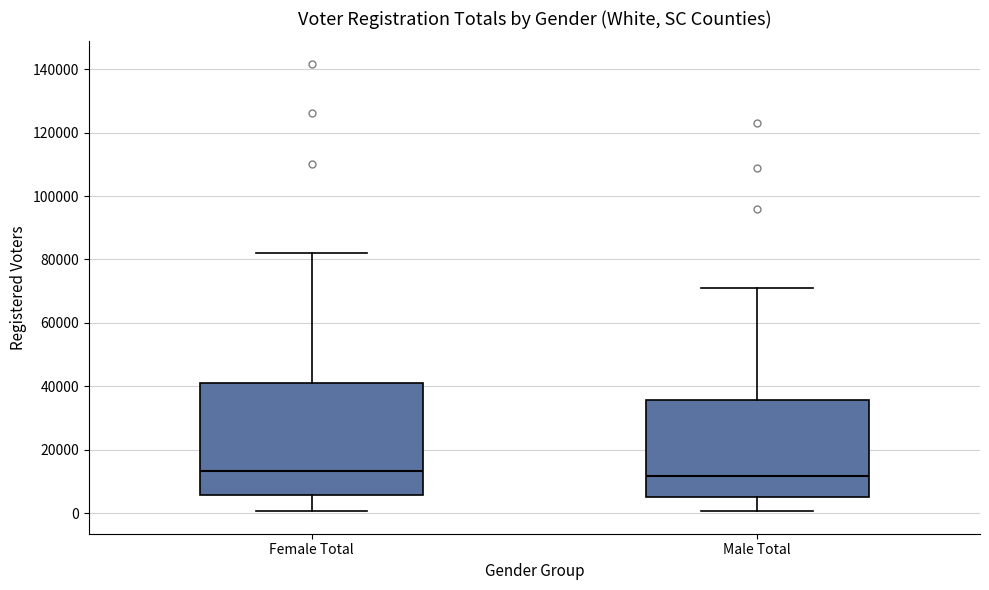

Where is the upper edge of the box for Female Total on the y-axis? The values are not printed on the chart, so give them approximately, as read against the axis.

40000